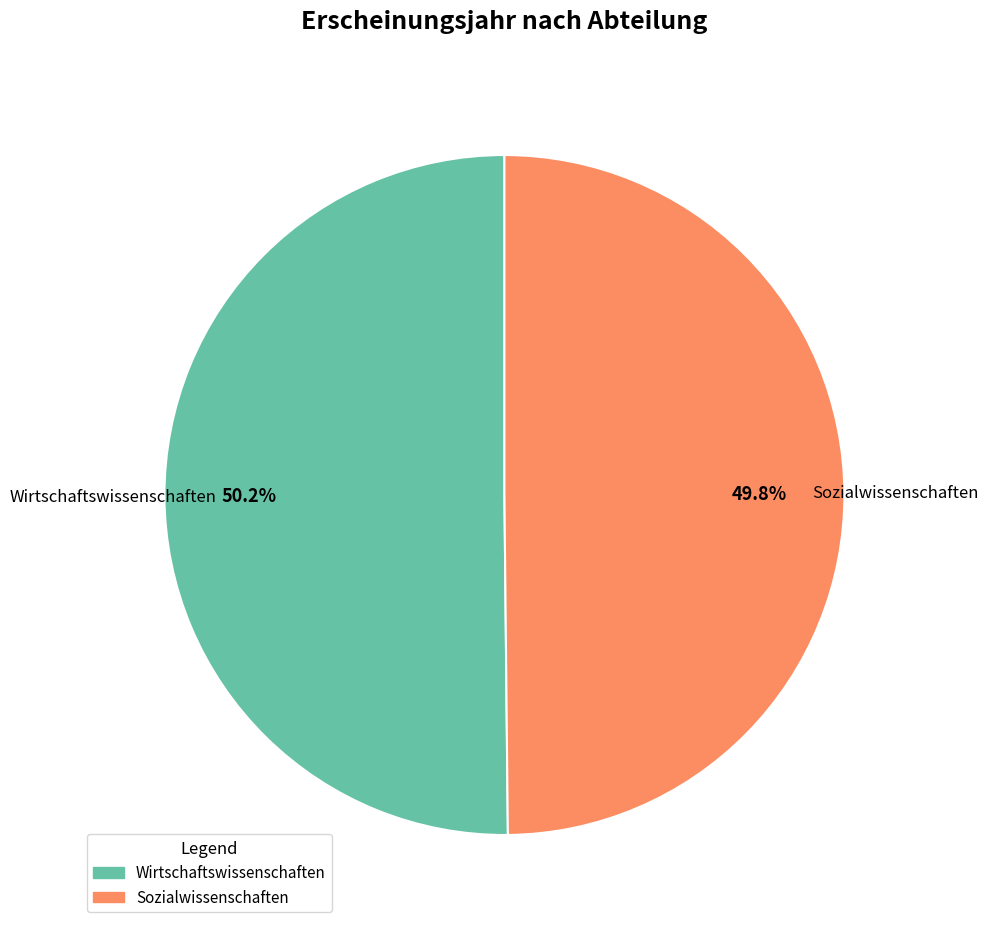

How much of the chart is everything except Sozialwissenschaften?

50.2%